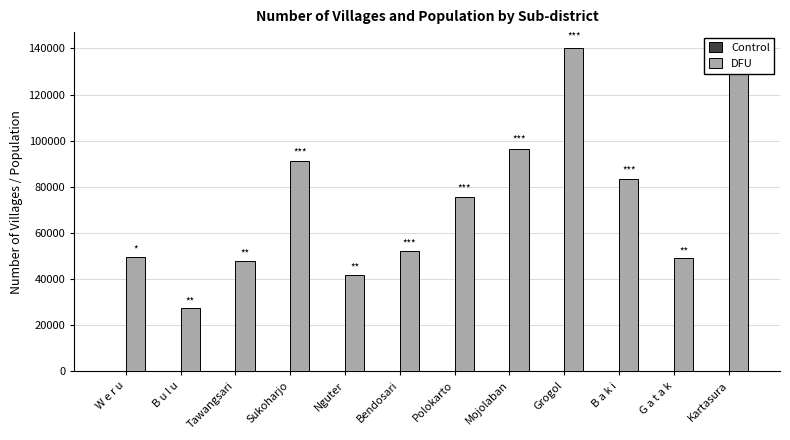

What is the sum of all DFU values?

885205